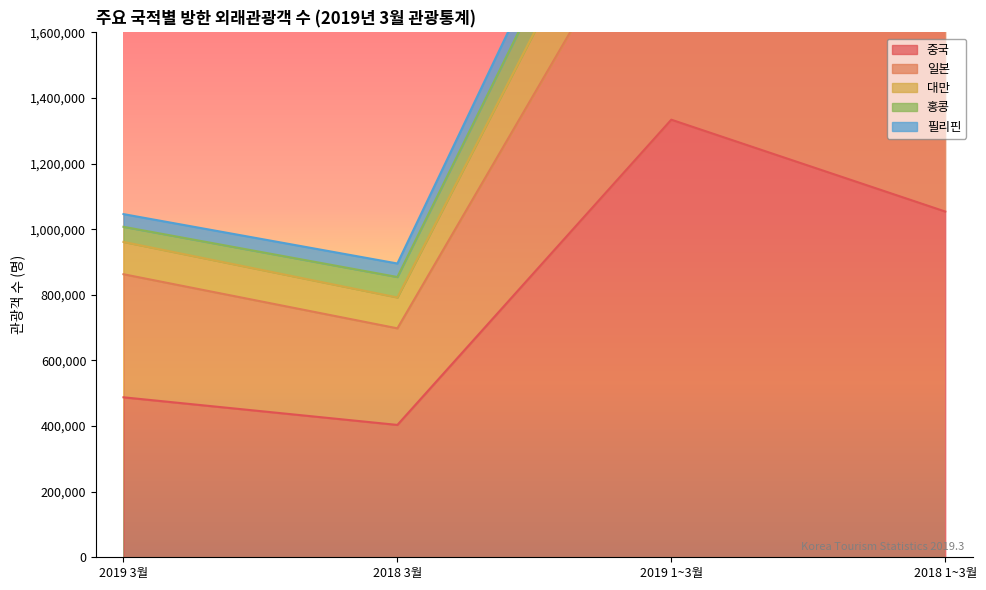

True or false: 중국 and 일본 cross at least once.

False